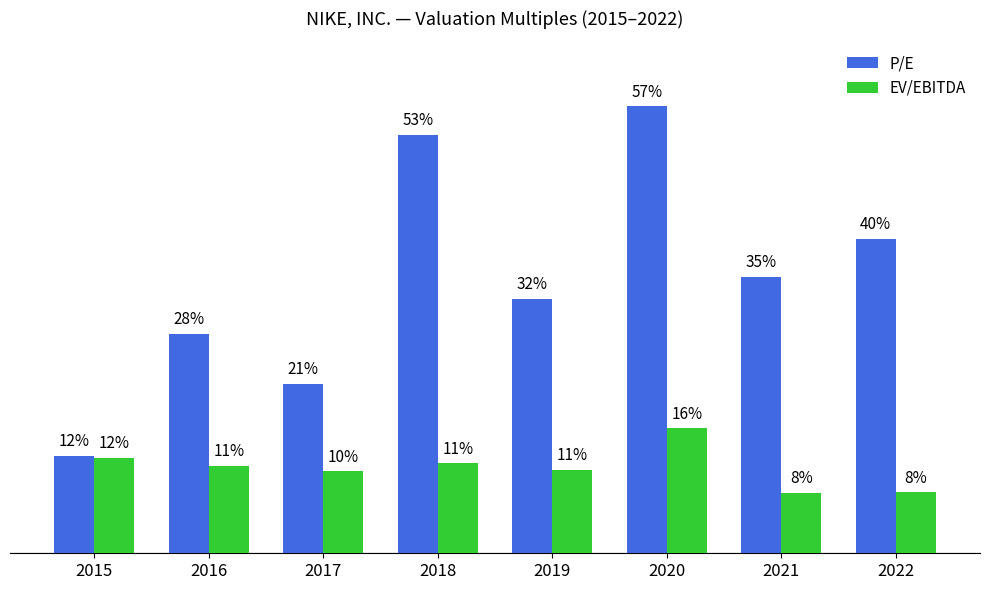

Are the bars horizontal?

No